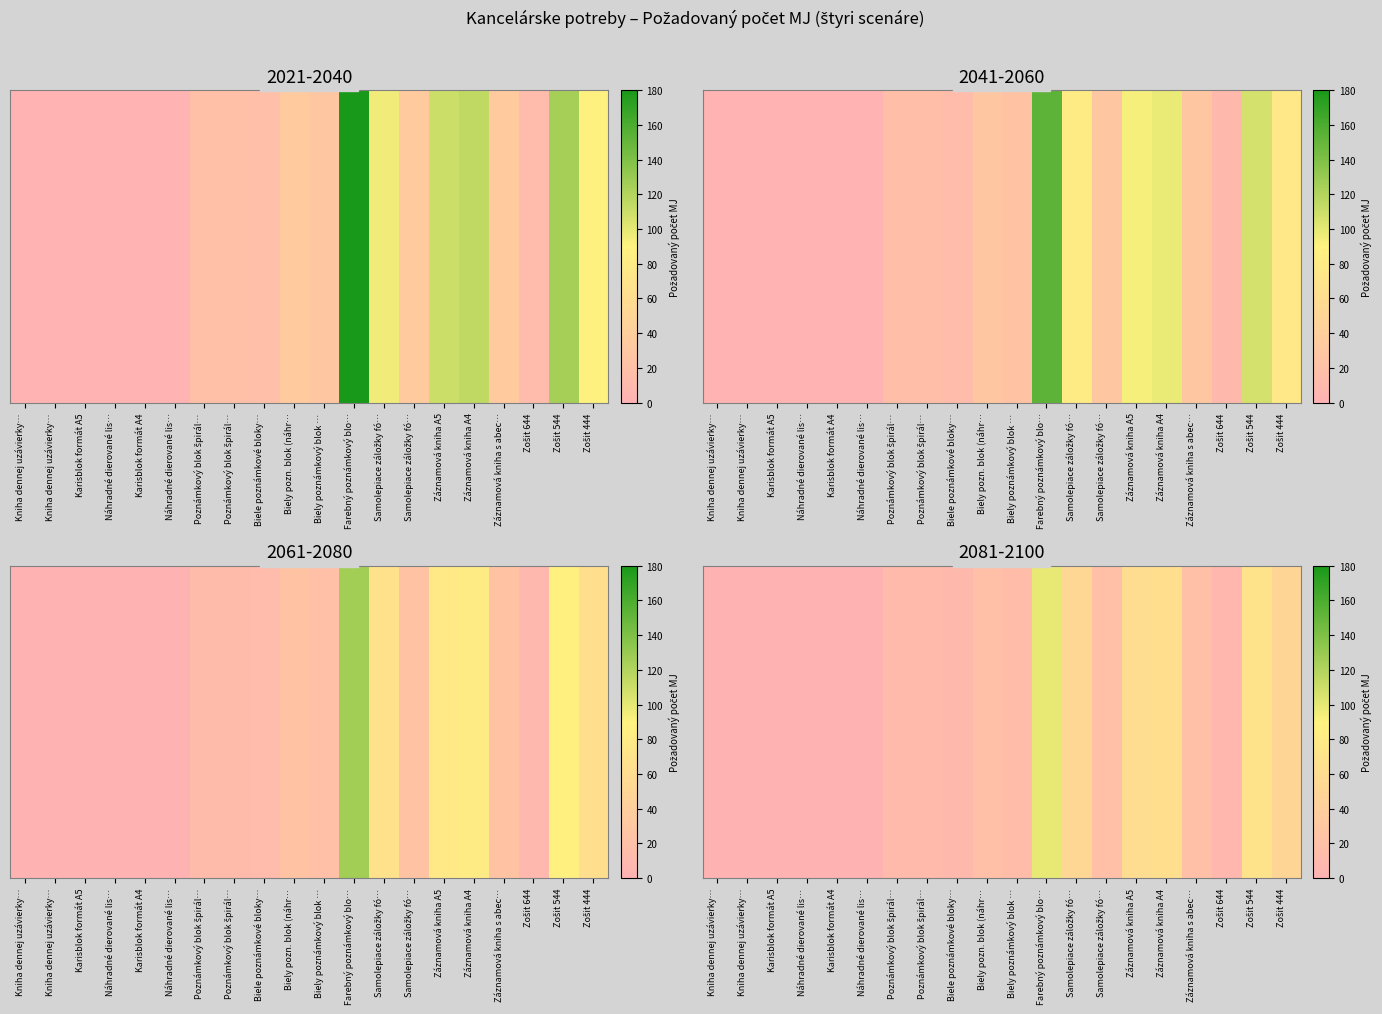

At which category does the chart reach its peak across all series?

Farebný poznámkový blo…